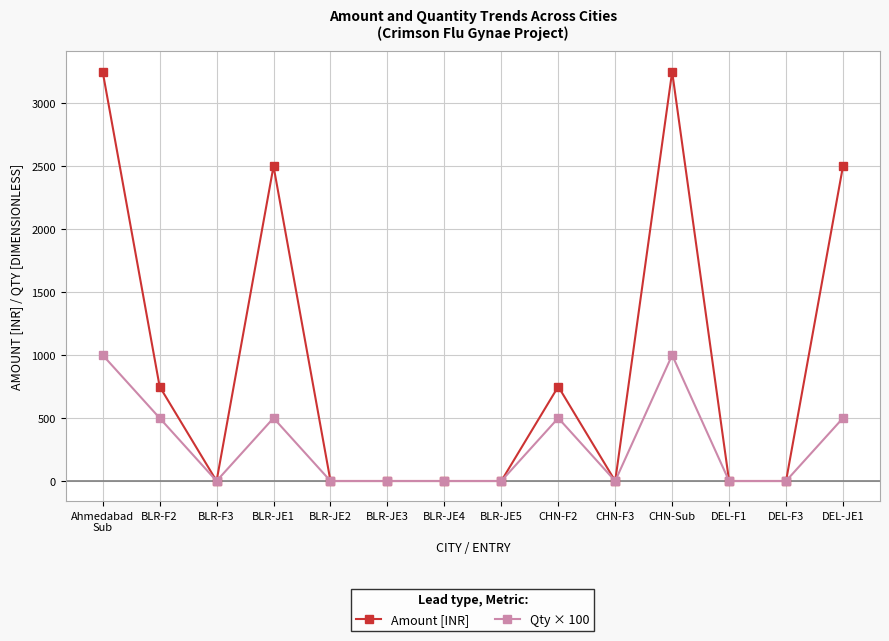

Is the value of Amount [INR] at CHN-F2 greater than the value of Qty × 100 at BLR-JE2?

Yes